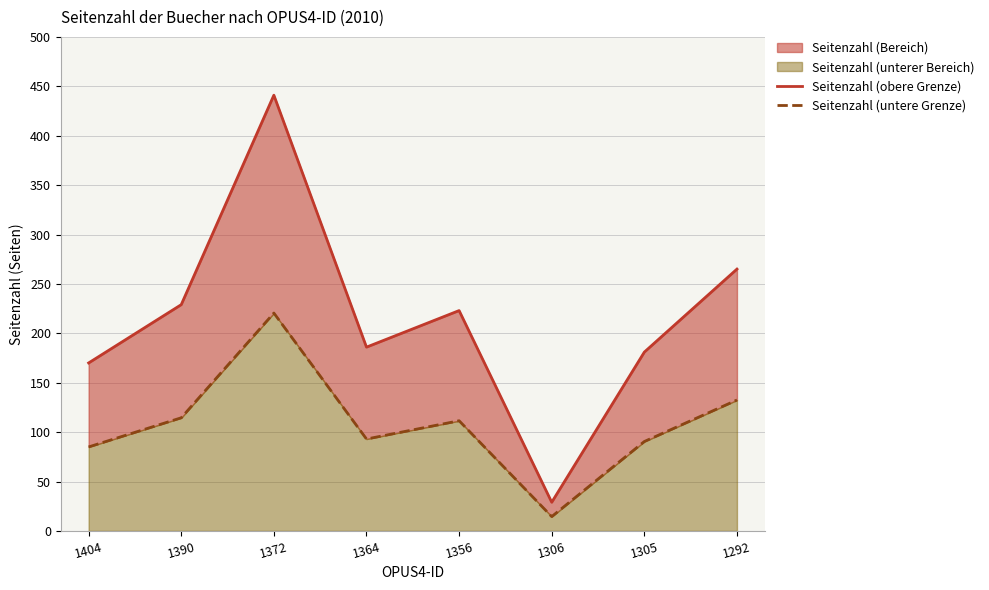

What is the sum of the Seitenzahl (obere Grenze) values at 1404 and 1372?

611.0